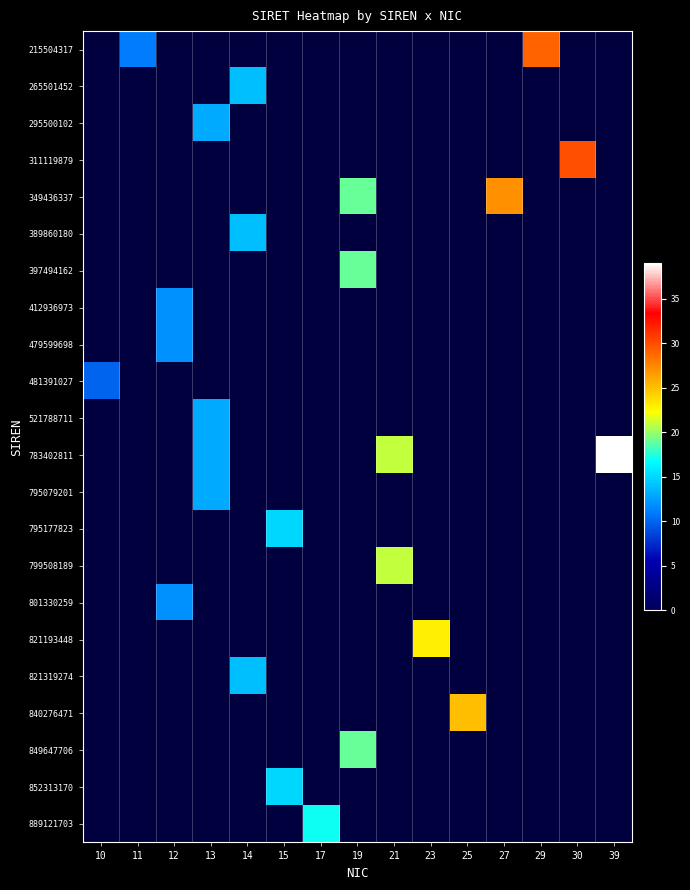

Reading right to left, extract all data points from this chart.

215504317: 39=0	30=0	29=29	27=0	25=0	23=0	21=0	19=0	17=0	15=0	14=0	13=0	12=0	11=11	10=0
265501452: 39=0	30=0	29=0	27=0	25=0	23=0	21=0	19=0	17=0	15=0	14=14	13=0	12=0	11=0	10=0
295500102: 39=0	30=0	29=0	27=0	25=0	23=0	21=0	19=0	17=0	15=0	14=0	13=13	12=0	11=0	10=0
311119879: 39=0	30=30	29=0	27=0	25=0	23=0	21=0	19=0	17=0	15=0	14=0	13=0	12=0	11=0	10=0
349436337: 39=0	30=0	29=0	27=27	25=0	23=0	21=0	19=19	17=0	15=0	14=0	13=0	12=0	11=0	10=0
389860180: 39=0	30=0	29=0	27=0	25=0	23=0	21=0	19=0	17=0	15=0	14=14	13=0	12=0	11=0	10=0
397494162: 39=0	30=0	29=0	27=0	25=0	23=0	21=0	19=19	17=0	15=0	14=0	13=0	12=0	11=0	10=0
412936973: 39=0	30=0	29=0	27=0	25=0	23=0	21=0	19=0	17=0	15=0	14=0	13=0	12=12	11=0	10=0
479599698: 39=0	30=0	29=0	27=0	25=0	23=0	21=0	19=0	17=0	15=0	14=0	13=0	12=12	11=0	10=0
481391027: 39=0	30=0	29=0	27=0	25=0	23=0	21=0	19=0	17=0	15=0	14=0	13=0	12=0	11=0	10=10
521788711: 39=0	30=0	29=0	27=0	25=0	23=0	21=0	19=0	17=0	15=0	14=0	13=13	12=0	11=0	10=0
783402811: 39=39	30=0	29=0	27=0	25=0	23=0	21=21	19=0	17=0	15=0	14=0	13=13	12=0	11=0	10=0
795079201: 39=0	30=0	29=0	27=0	25=0	23=0	21=0	19=0	17=0	15=0	14=0	13=13	12=0	11=0	10=0
795177823: 39=0	30=0	29=0	27=0	25=0	23=0	21=0	19=0	17=0	15=15	14=0	13=0	12=0	11=0	10=0
799508189: 39=0	30=0	29=0	27=0	25=0	23=0	21=21	19=0	17=0	15=0	14=0	13=0	12=0	11=0	10=0
801330259: 39=0	30=0	29=0	27=0	25=0	23=0	21=0	19=0	17=0	15=0	14=0	13=0	12=12	11=0	10=0
821193448: 39=0	30=0	29=0	27=0	25=0	23=23	21=0	19=0	17=0	15=0	14=0	13=0	12=0	11=0	10=0
821319274: 39=0	30=0	29=0	27=0	25=0	23=0	21=0	19=0	17=0	15=0	14=14	13=0	12=0	11=0	10=0
840276471: 39=0	30=0	29=0	27=0	25=25	23=0	21=0	19=0	17=0	15=0	14=0	13=0	12=0	11=0	10=0
849647706: 39=0	30=0	29=0	27=0	25=0	23=0	21=0	19=19	17=0	15=0	14=0	13=0	12=0	11=0	10=0
852313170: 39=0	30=0	29=0	27=0	25=0	23=0	21=0	19=0	17=0	15=15	14=0	13=0	12=0	11=0	10=0
889121703: 39=0	30=0	29=0	27=0	25=0	23=0	21=0	19=0	17=17	15=0	14=0	13=0	12=0	11=0	10=0